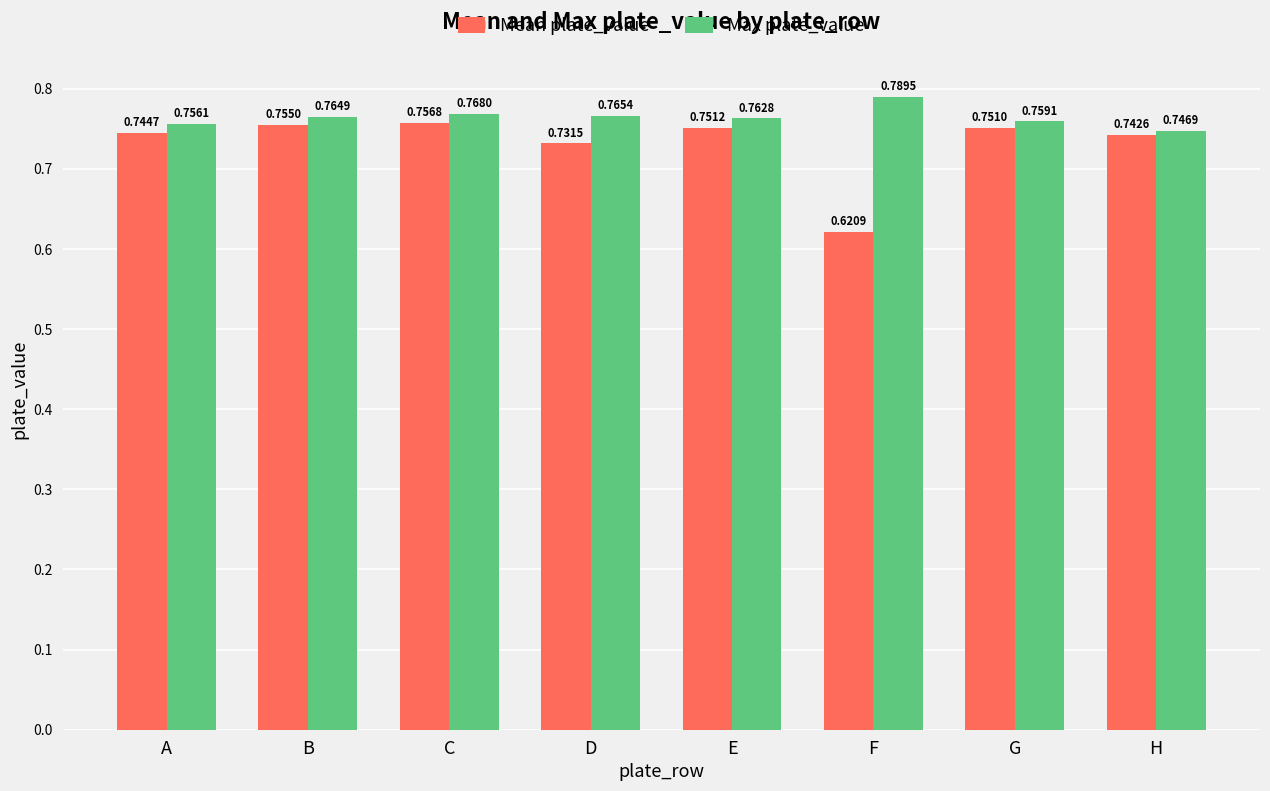

How many Mean plate_value values are between 0 and 1?

8